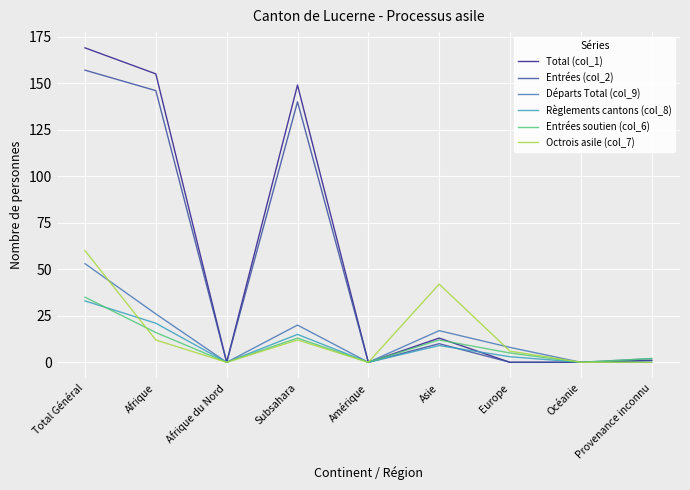

Is this an area chart (filled region under the line)?

No